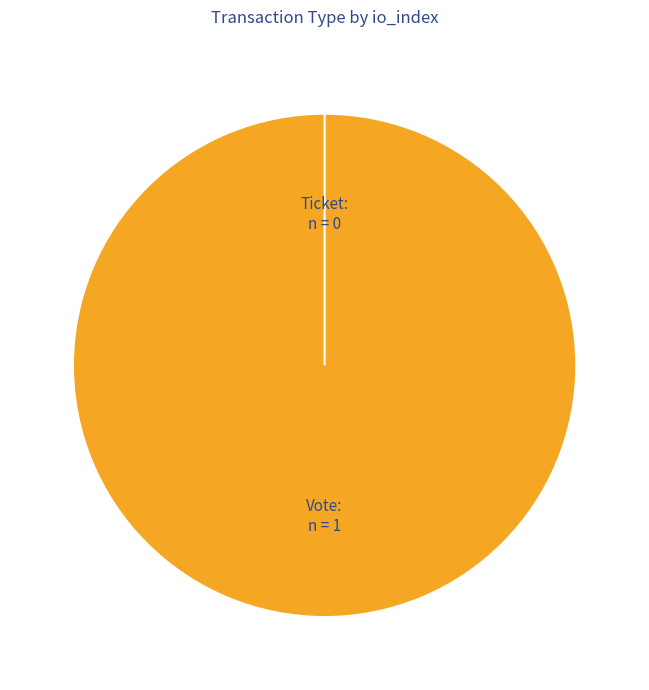

Count the number of slices in the pie.

2